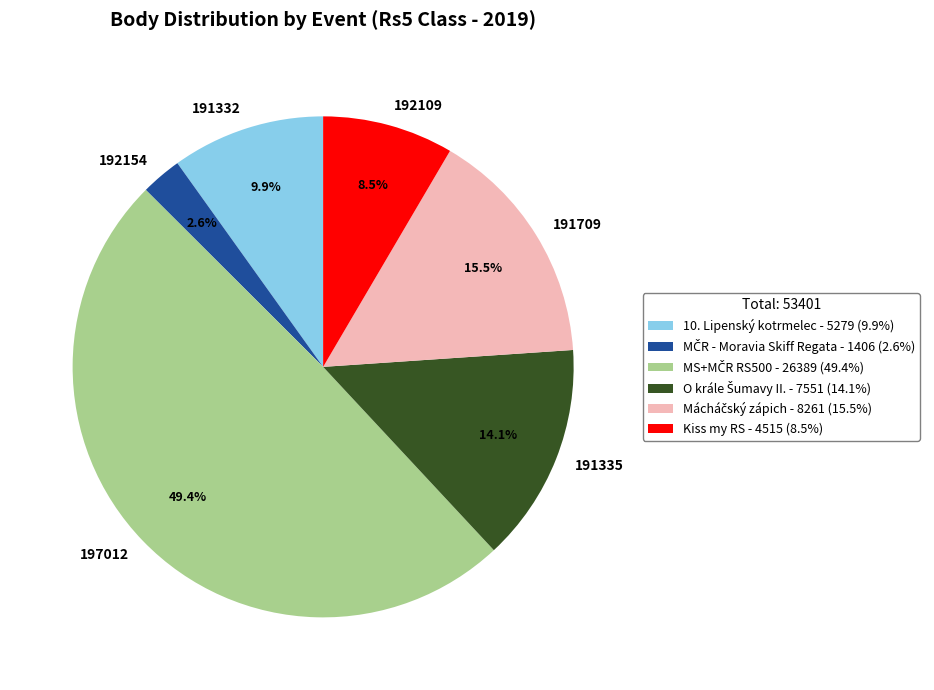

Rank the categories by value from highest to lowest.

197012, 191709, 191335, 191332, 192109, 192154